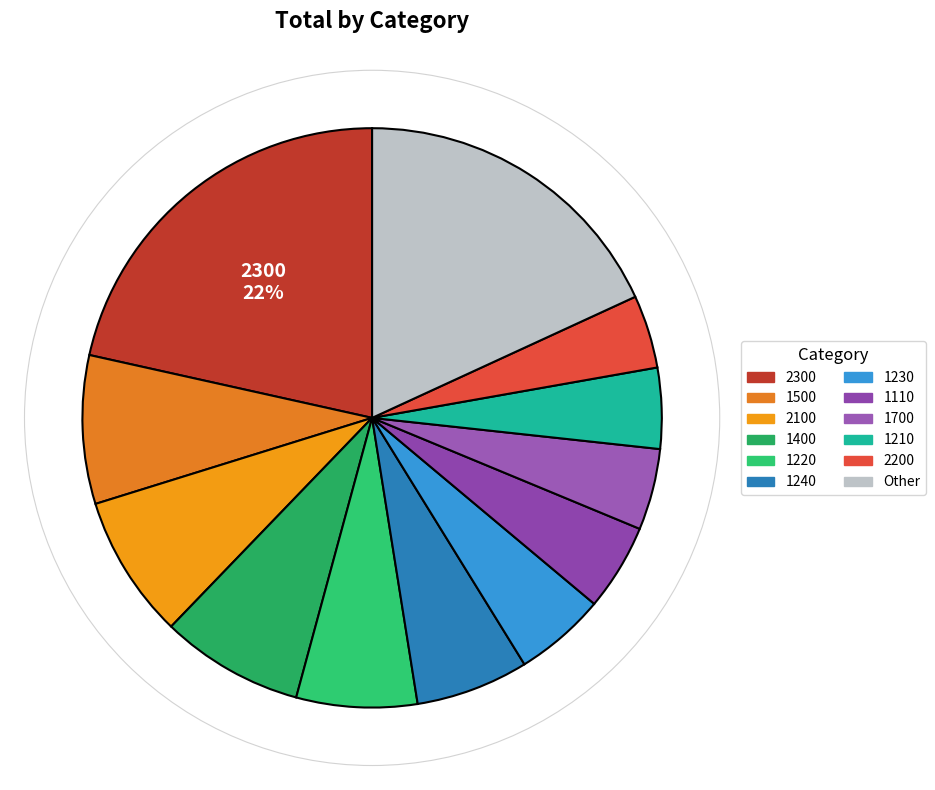

Is there any slice that represents more than half of the pie?

No